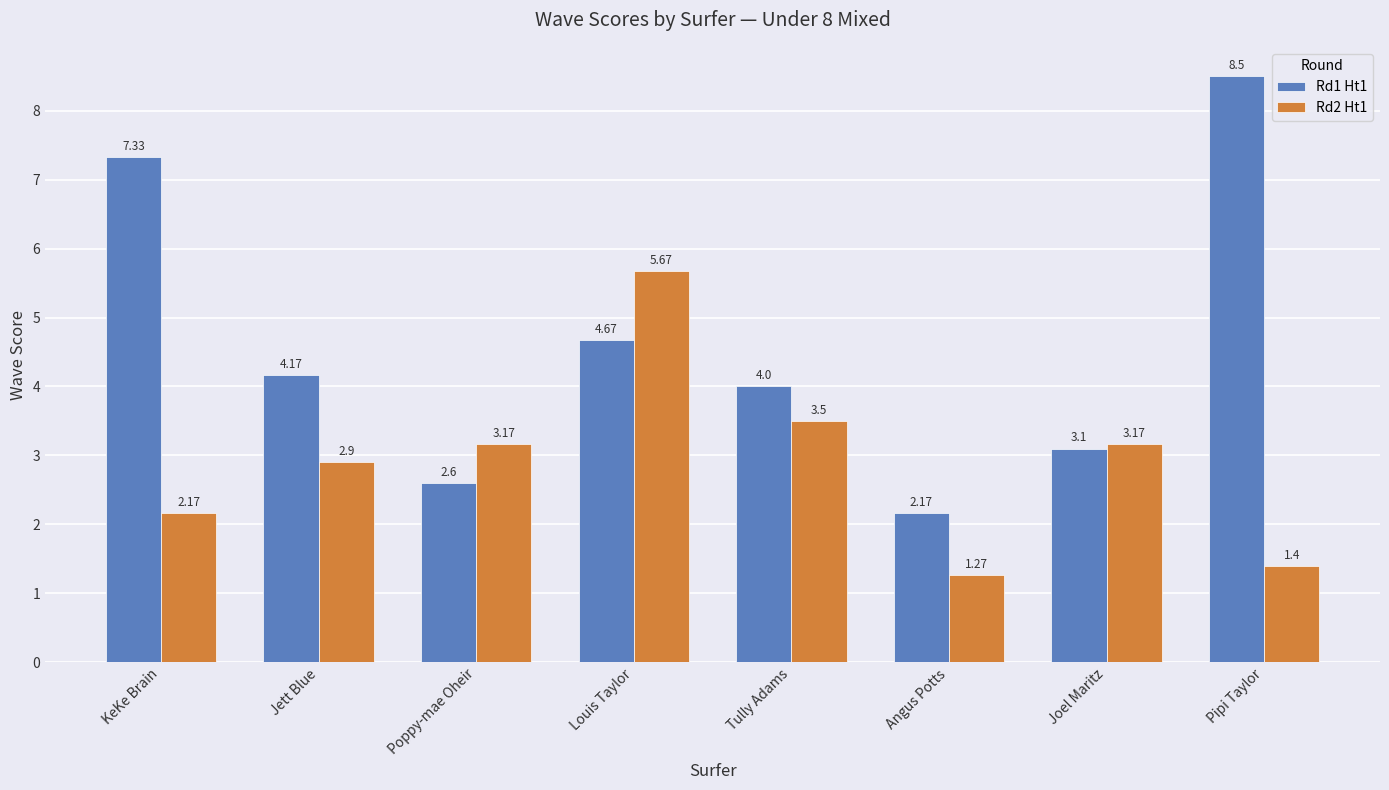

Where is Rd1 Ht1 nearest to the value 5?

Louis Taylor